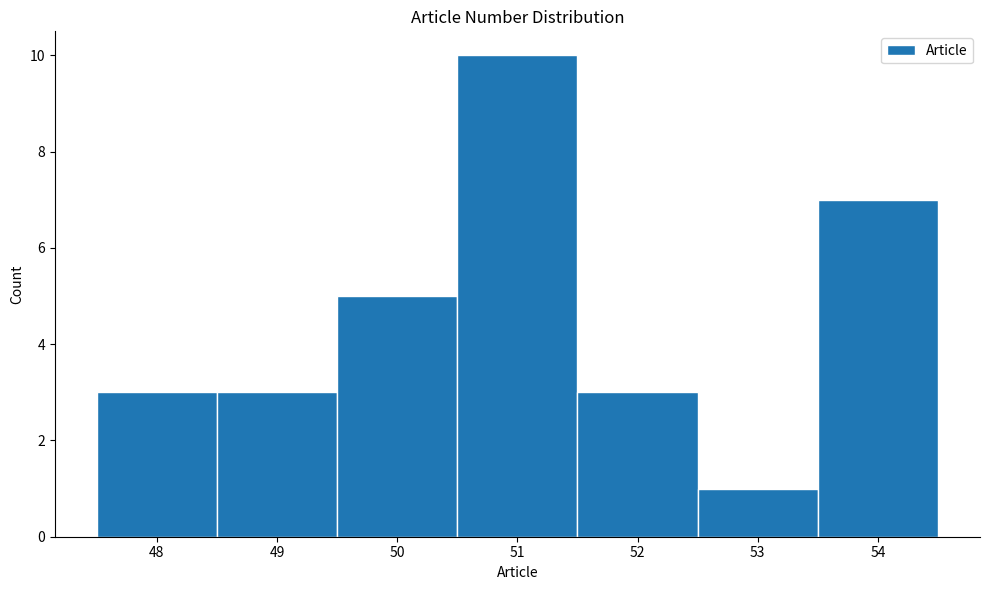

Reading left to right, transcribe this chart: for each bar, give the range it covers on the x-axis and its height. The values are not printed on the chart, so give them approximately, as read against the axis.

47.5 to 48.5: 3
48.5 to 49.5: 3
49.5 to 50.5: 5
50.5 to 51.5: 10
51.5 to 52.5: 3
52.5 to 53.5: 1
53.5 to 54.5: 7